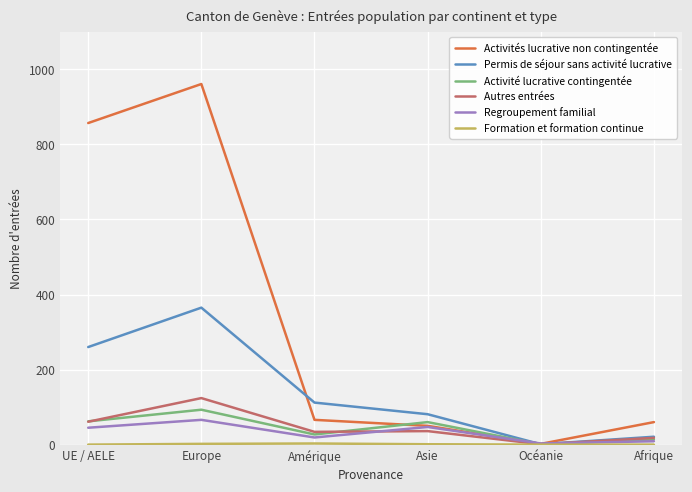

The value of Permis de séjour sans activité lucrative at Asie is 33. True or false?

False